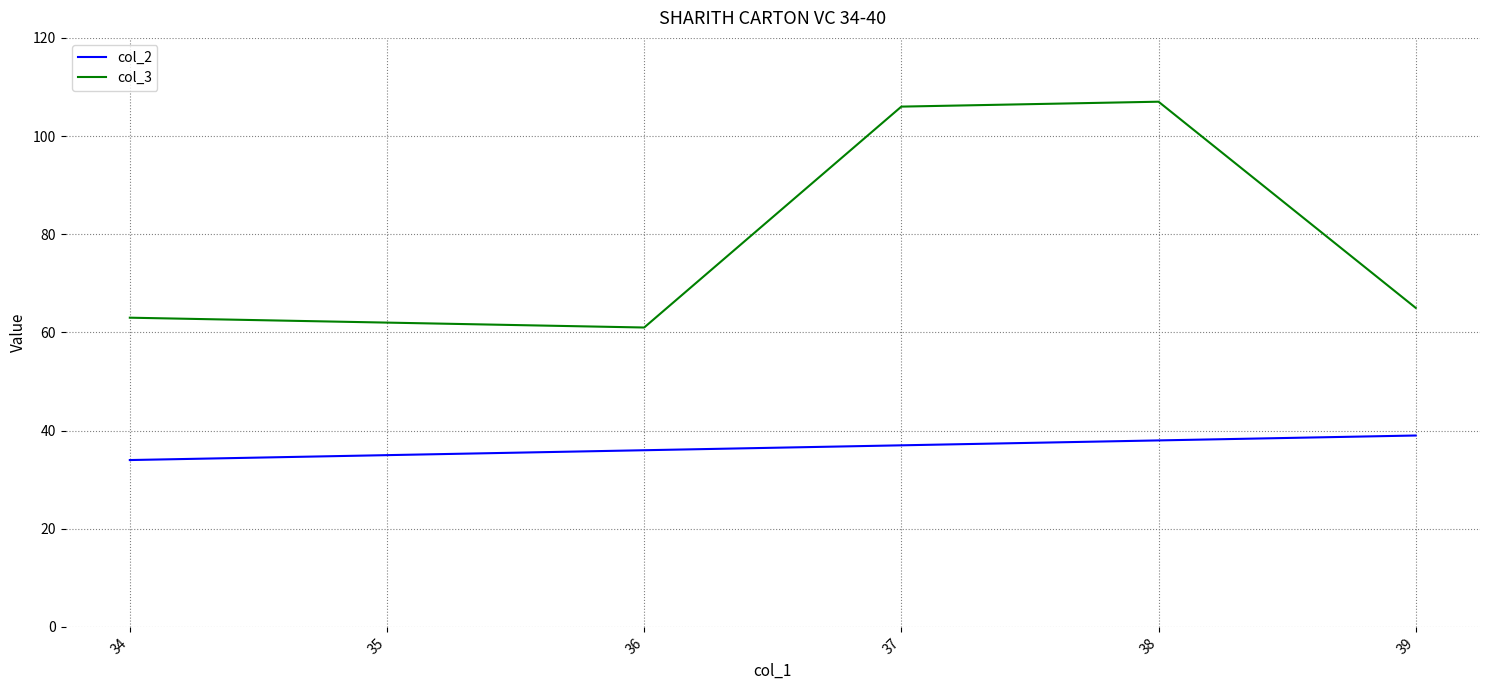

At which category is the sum across all series the highest?

38